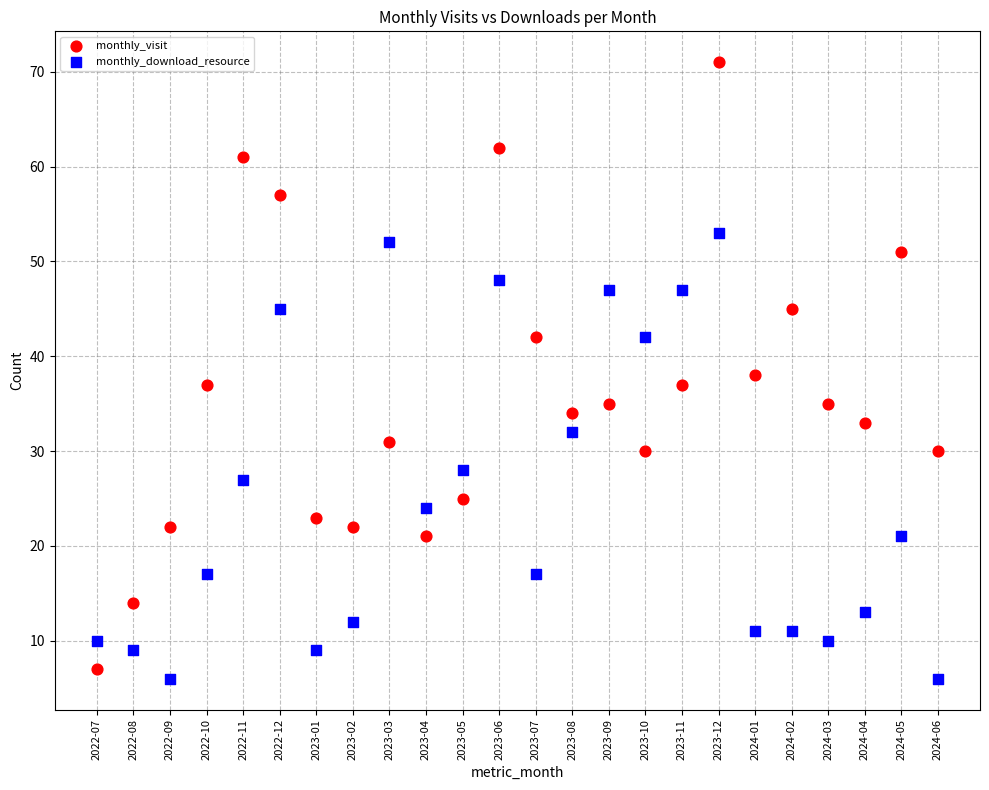

Which series has the largest Y range (max minus min)?

monthly_visit